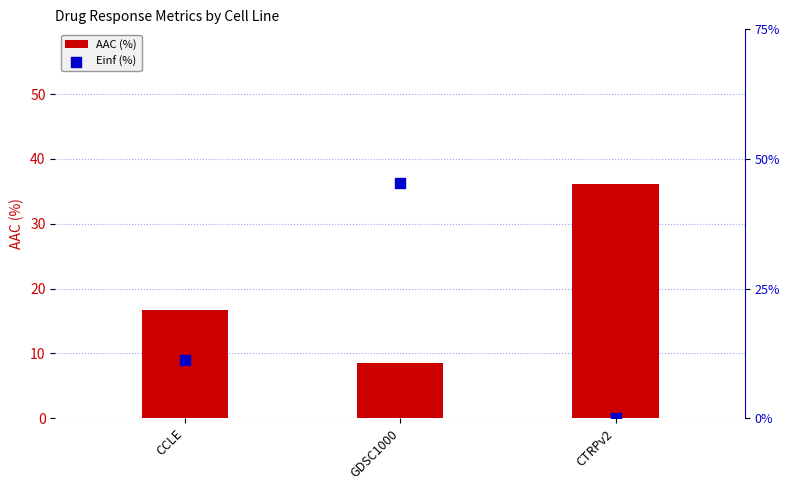

At which category is the sum across all series the highest?

GDSC1000